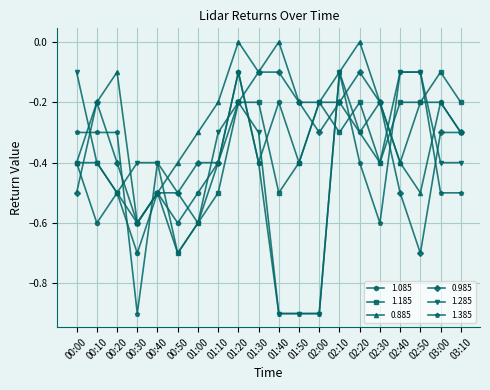

What is the difference between the highest and lowest values at 00:20?

0.4